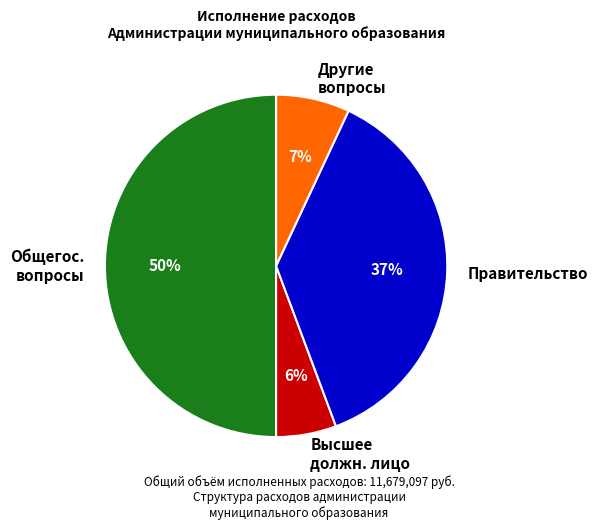

Which category has the smallest portion of the pie?

Высшее должн. лицо